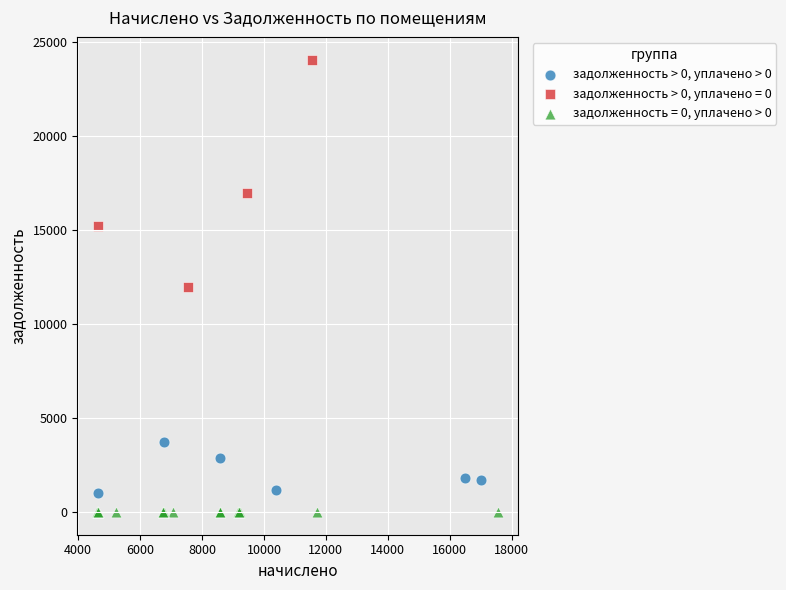

Which series contains the highest Y value?

задолженность > 0, уплачено = 0